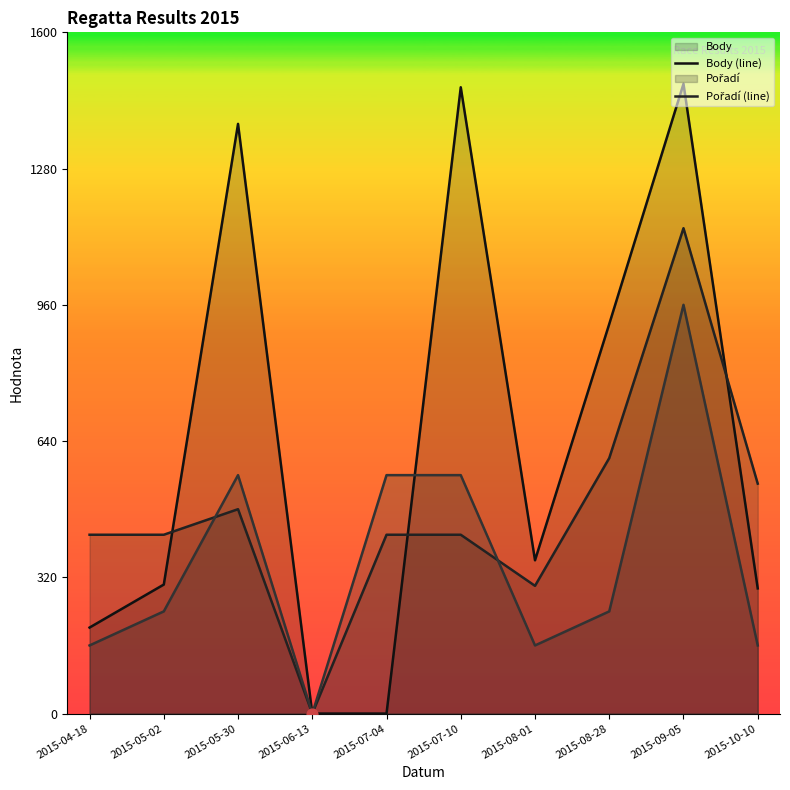

How many lines are shown in the chart?

3